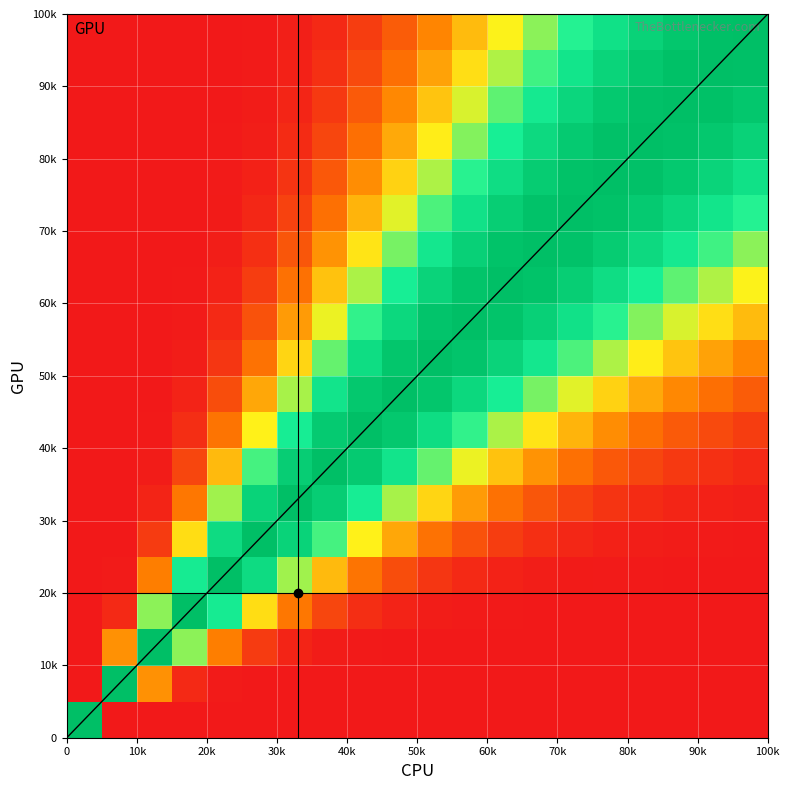

Which series has the widest spread of values?

row_0